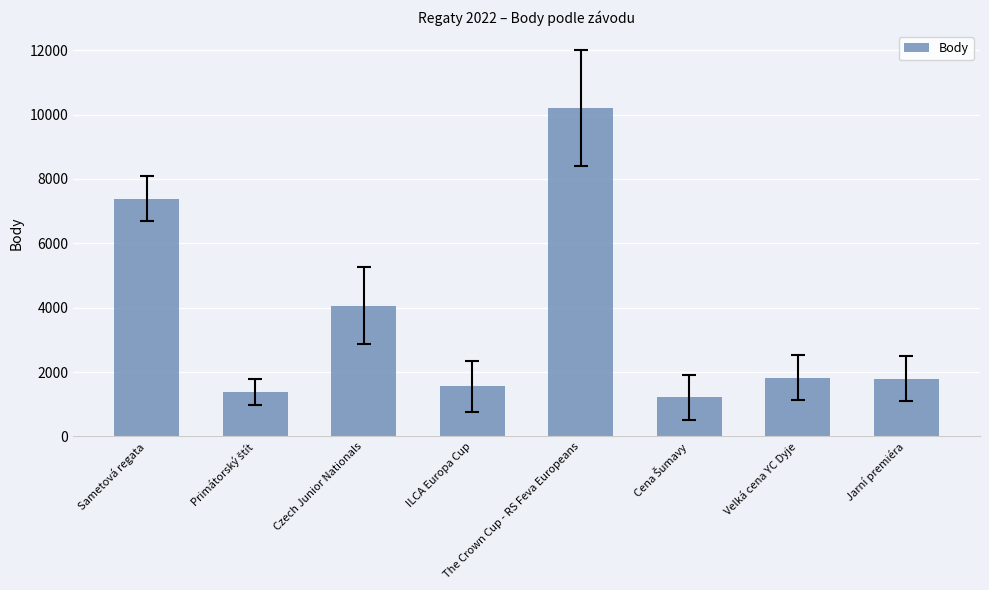

The chart shows a value of 10203 at The Crown Cup - RS Feva Europeans. True or false?

True